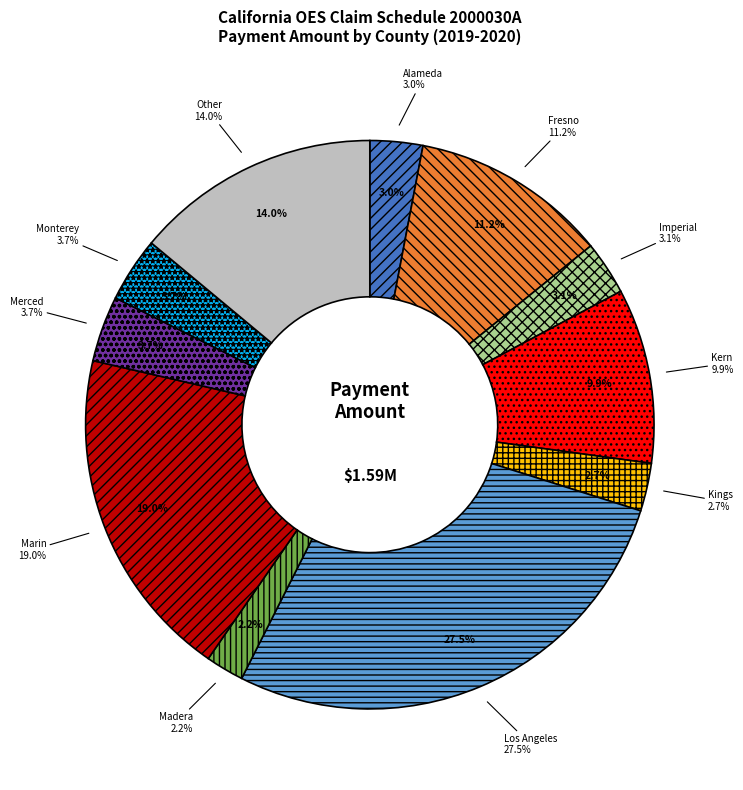

Is Fresno County the majority of the pie?

No